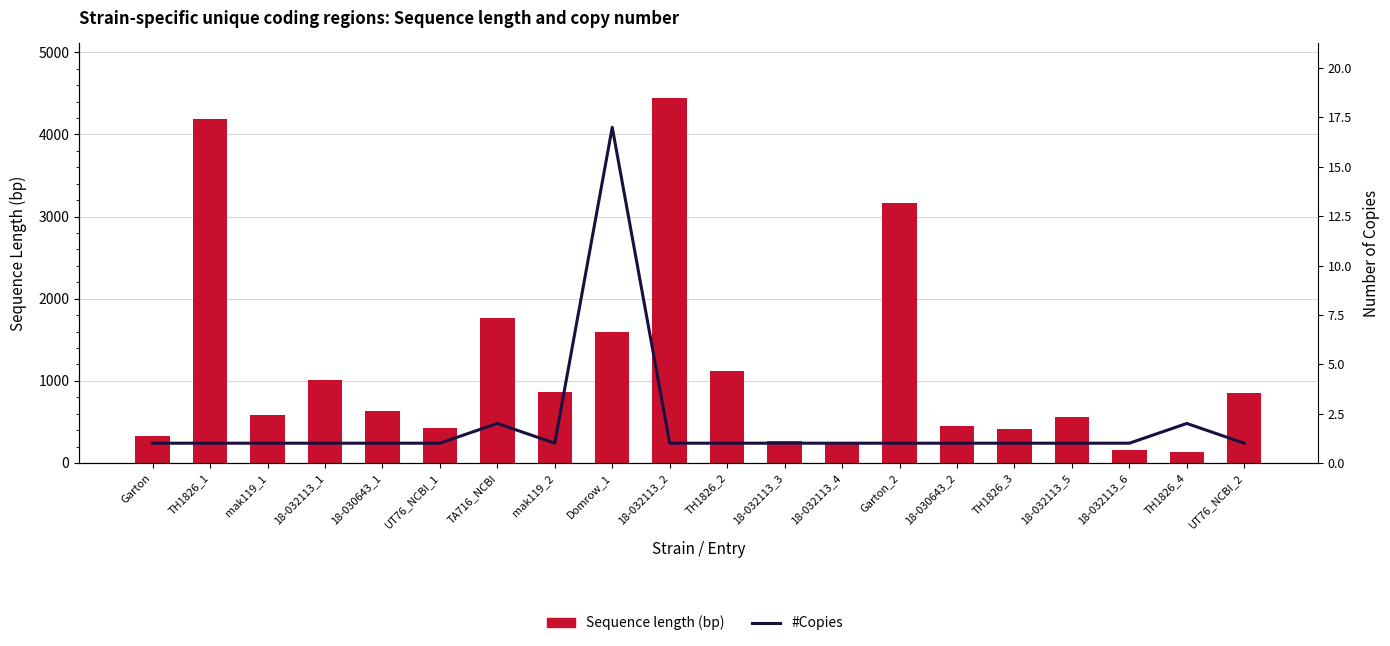

The value of #Copies at 18-032113_2 is 1. True or false?

True